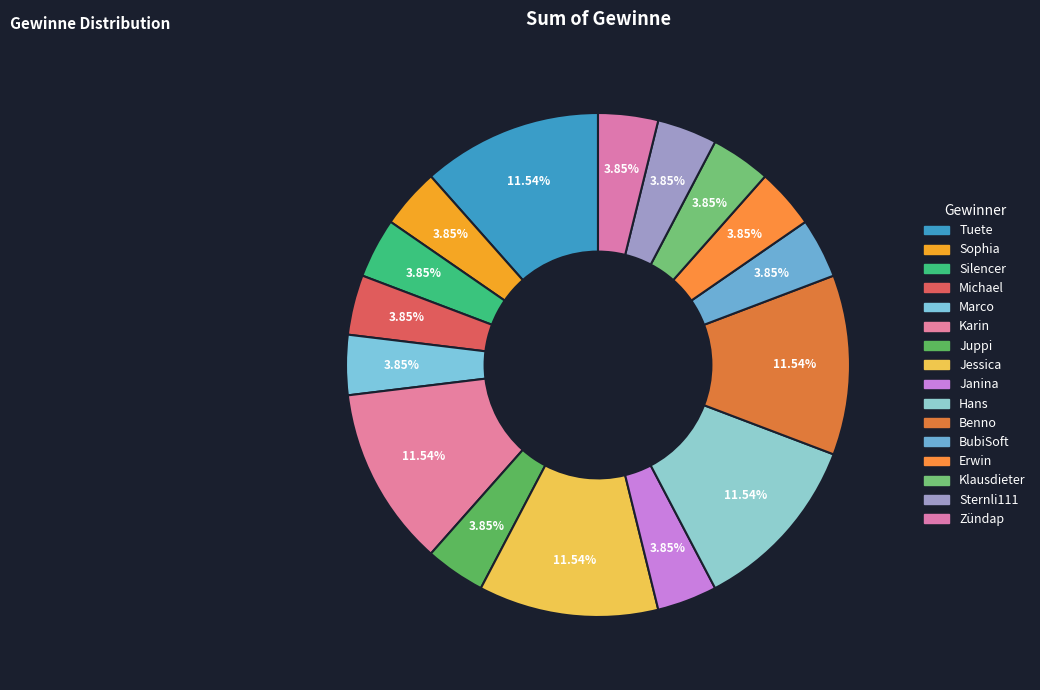

How many segments does this pie chart have?

16